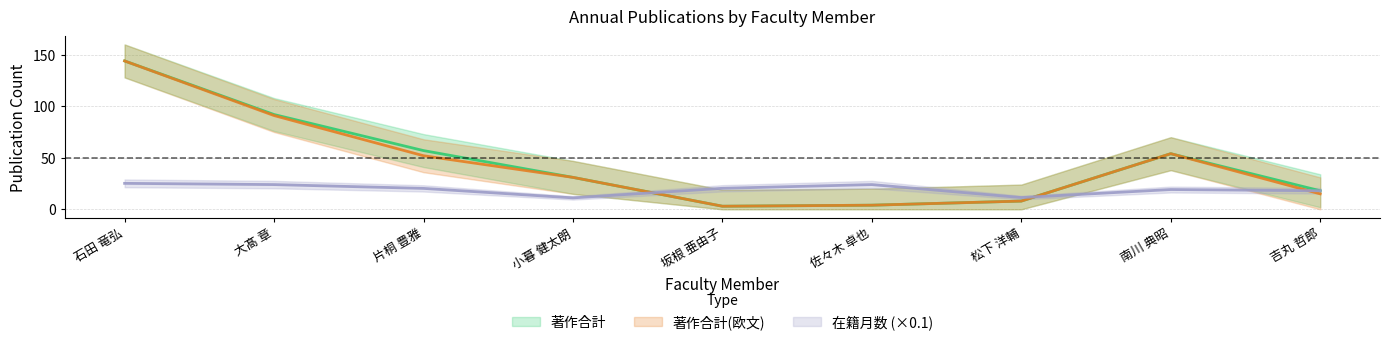

Where is 著作合計(欧文) nearest to the value 73?

大髙 章